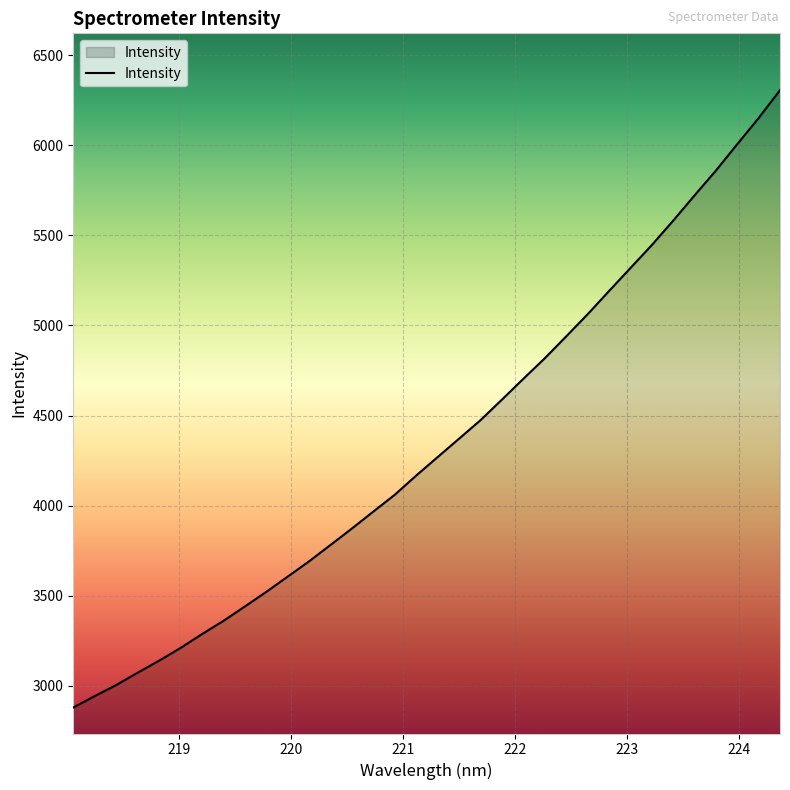

What is the maximum value shown in the chart?

6305.8